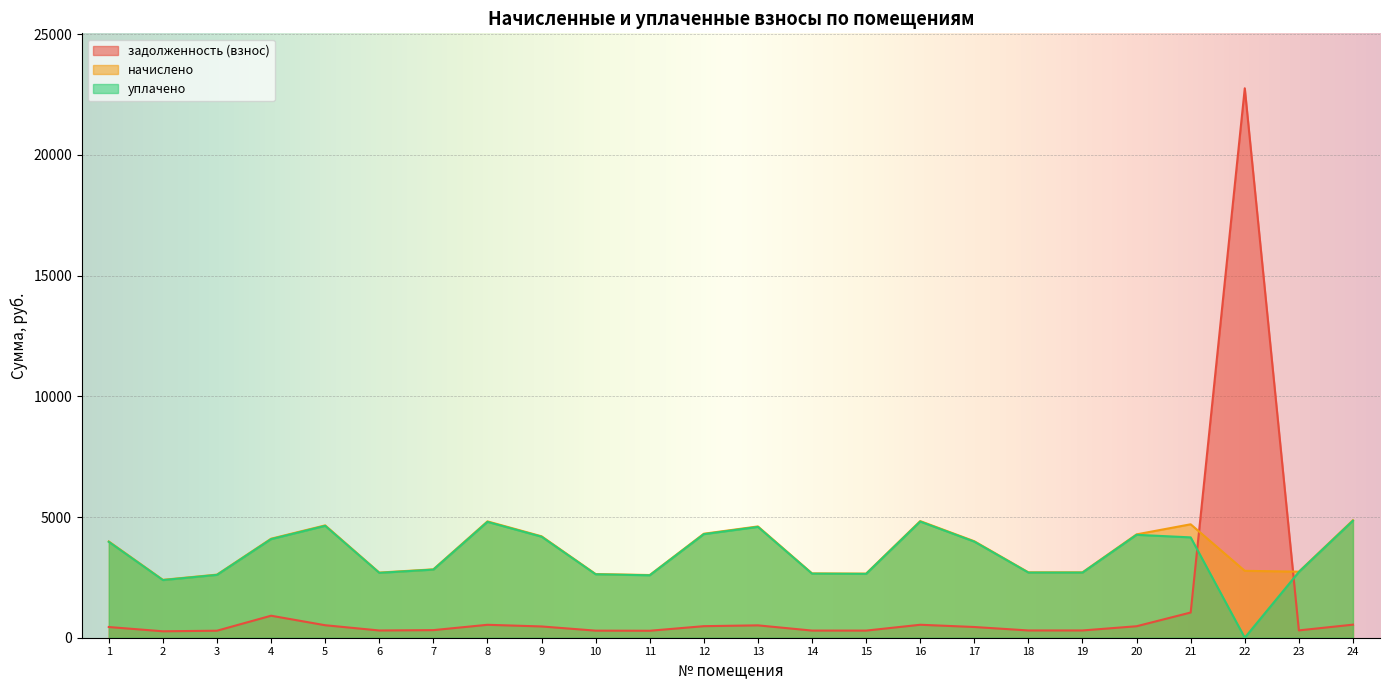

What is the difference between the maximum and minimum values in the задолженность (взнос) series?

22494.2